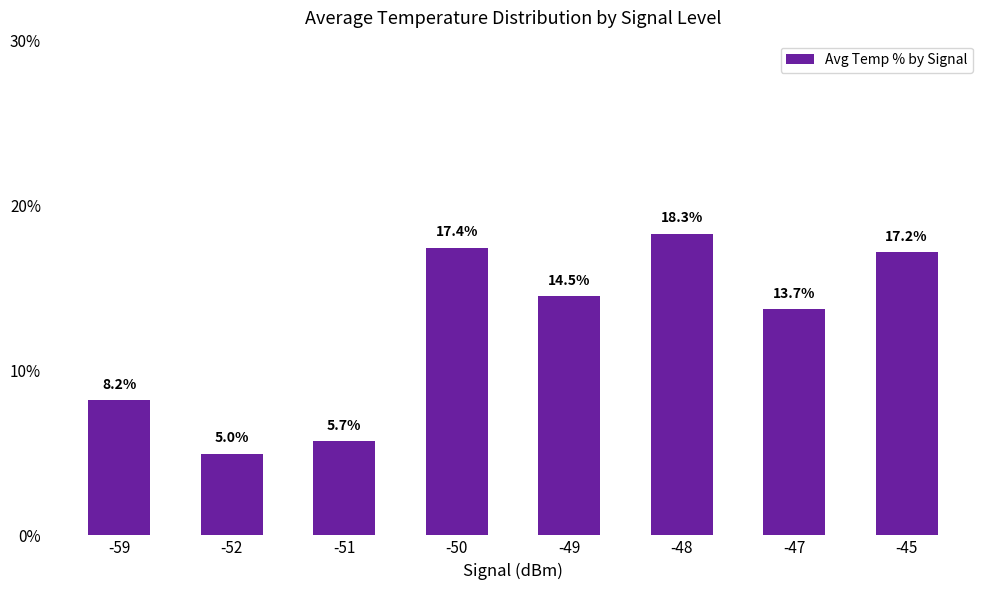

How many bars are there in total?

8